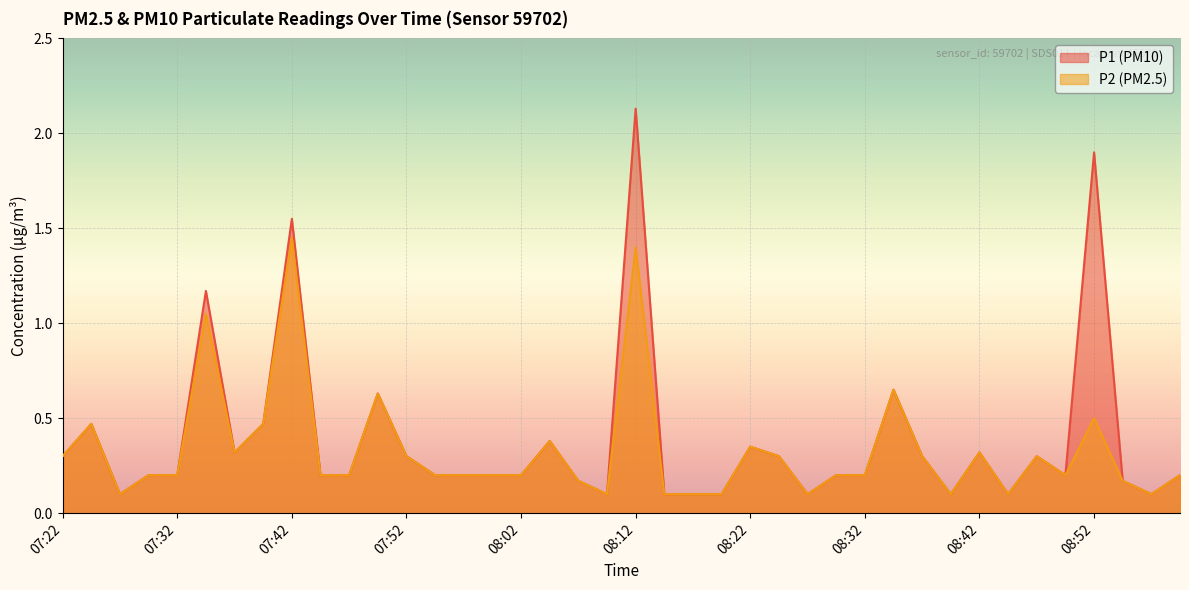

True or false: P2 and P1 intersect in this chart.

False